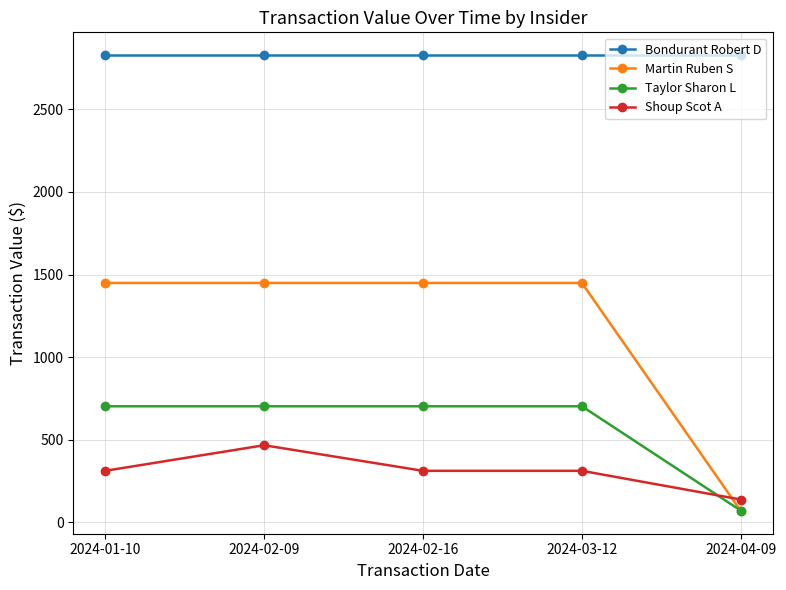

Does the chart have visible grid lines?

Yes